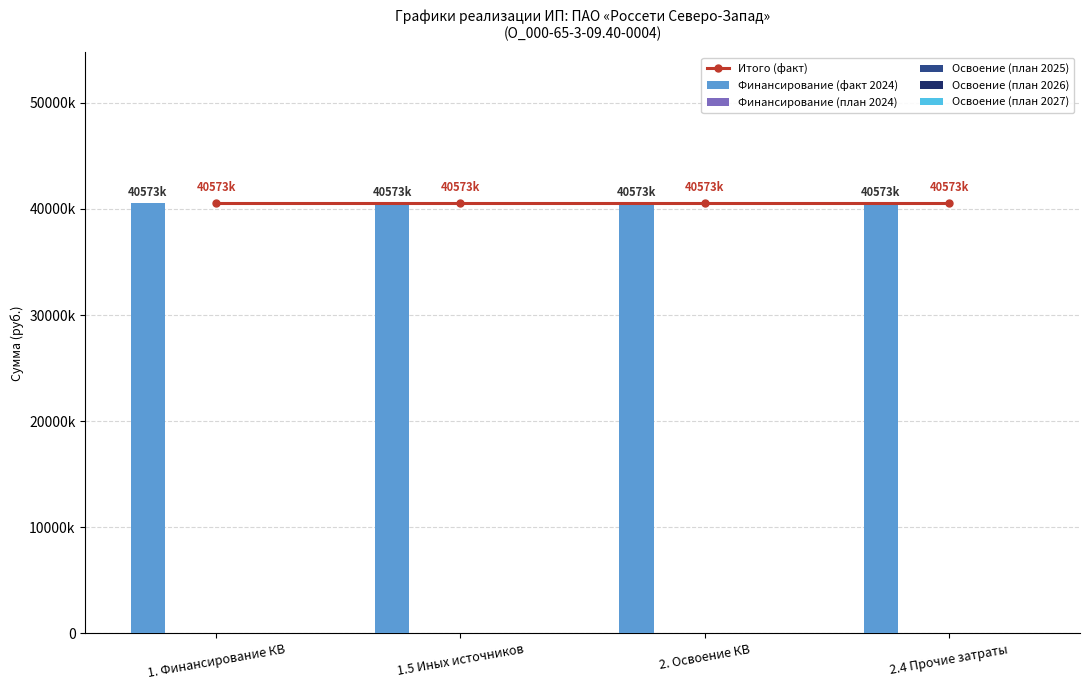

At which label does Финансирование (план 2024) reach its minimum?

1. Финансирование КВ